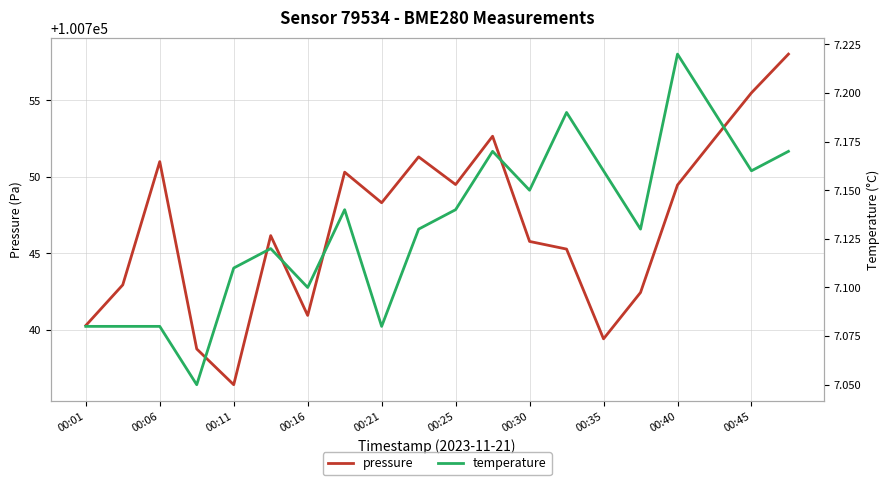

Rank the series by their maximum value, from lowest to highest.

temperature, pressure